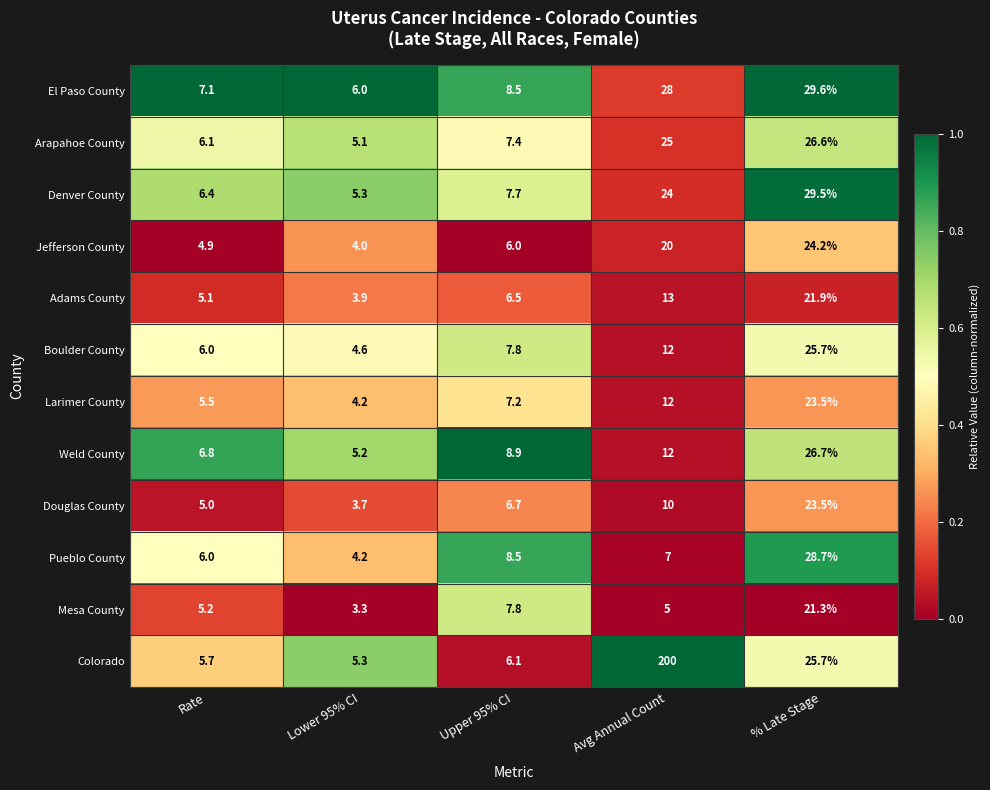

Rank the categories by Colorado value from highest to lowest.

Avg Annual Count, % Late Stage, Upper 95% CI, Rate, Lower 95% CI